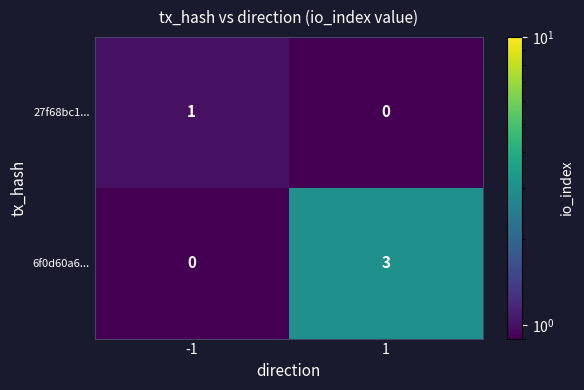

Reading right to left, transcribe all the data shown in this chart.

27f68bc1...: 1=0	-1=1
6f0d60a6...: 1=3	-1=0